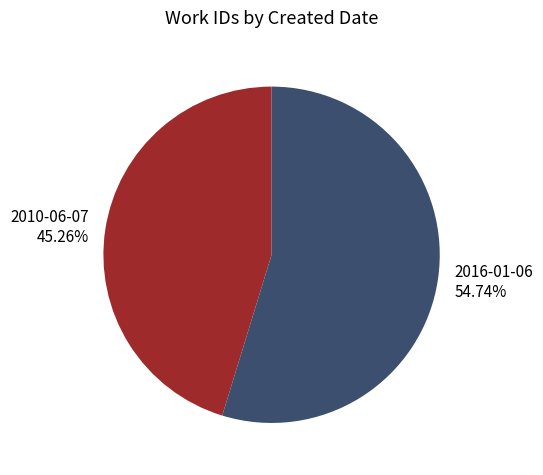

Combined, do 2010-06-07 and 2016-01-06 account for over 50%?

Yes